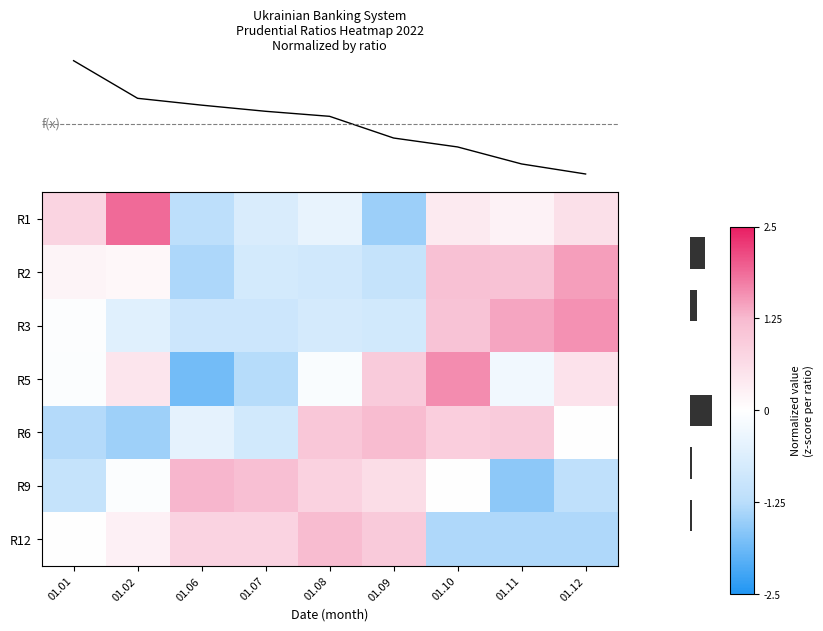

Reading right to left, transcribe all the data shown in this chart.

R1: 01.12=0.6	01.11=0.2	01.10=0.4	01.09=-1.5	01.08=-0.4	01.07=-0.7	01.06=-1.2	01.02=1.9	01.01=0.8
R2: 01.12=1.5	01.11=1.1	01.10=1.1	01.09=-1.1	01.08=-0.8	01.07=-0.8	01.06=-1.4	01.02=0.2	01.01=0.2
R3: 01.12=1.6	01.11=1.4	01.10=1.1	01.09=-0.8	01.08=-0.8	01.07=-0.9	01.06=-0.9	01.02=-0.6	01.01=-0.1
R5: 01.12=0.5	01.11=-0.2	01.10=1.6	01.09=0.9	01.08=-0.1	01.07=-1.3	01.06=-1.8	01.02=0.5	01.01=-0.1
R6: 01.12=-0.0	01.11=1.0	01.10=0.9	01.09=1.2	01.08=1.0	01.07=-0.8	01.06=-0.5	01.02=-1.5	01.01=-1.3
R9: 01.12=-1.2	01.11=-1.6	01.10=0.0	01.09=0.6	01.08=0.8	01.07=1.2	01.06=1.3	01.02=-0.1	01.01=-1.0
R12: 01.12=-1.3	01.11=-1.3	01.10=-1.3	01.09=1.0	01.08=1.2	01.07=0.8	01.06=0.8	01.02=0.3	01.01=-0.0